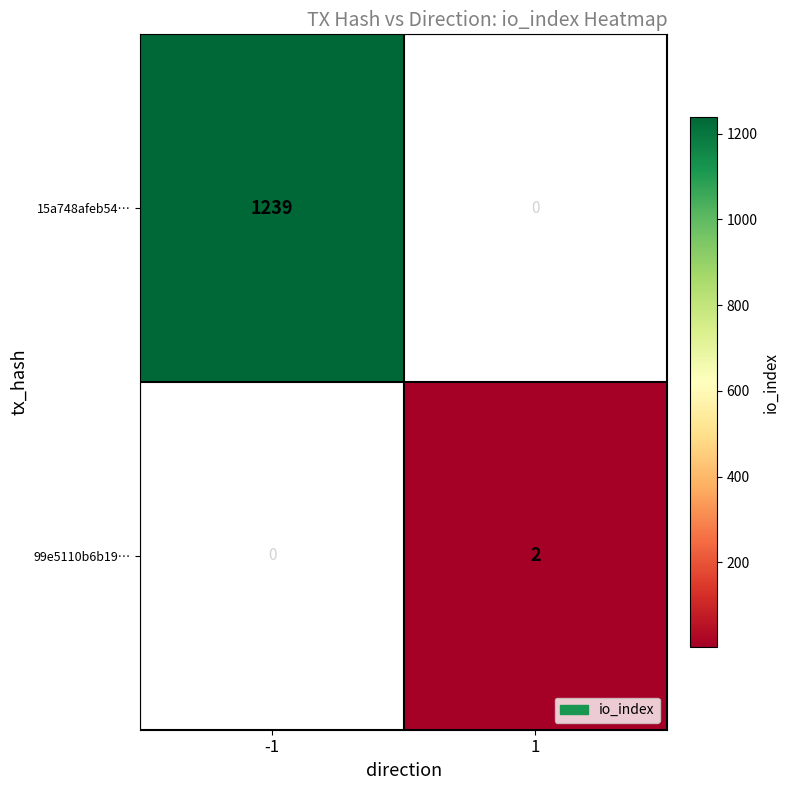

True or false: 99e5110b6b19… has a value of 3 at 1.

False